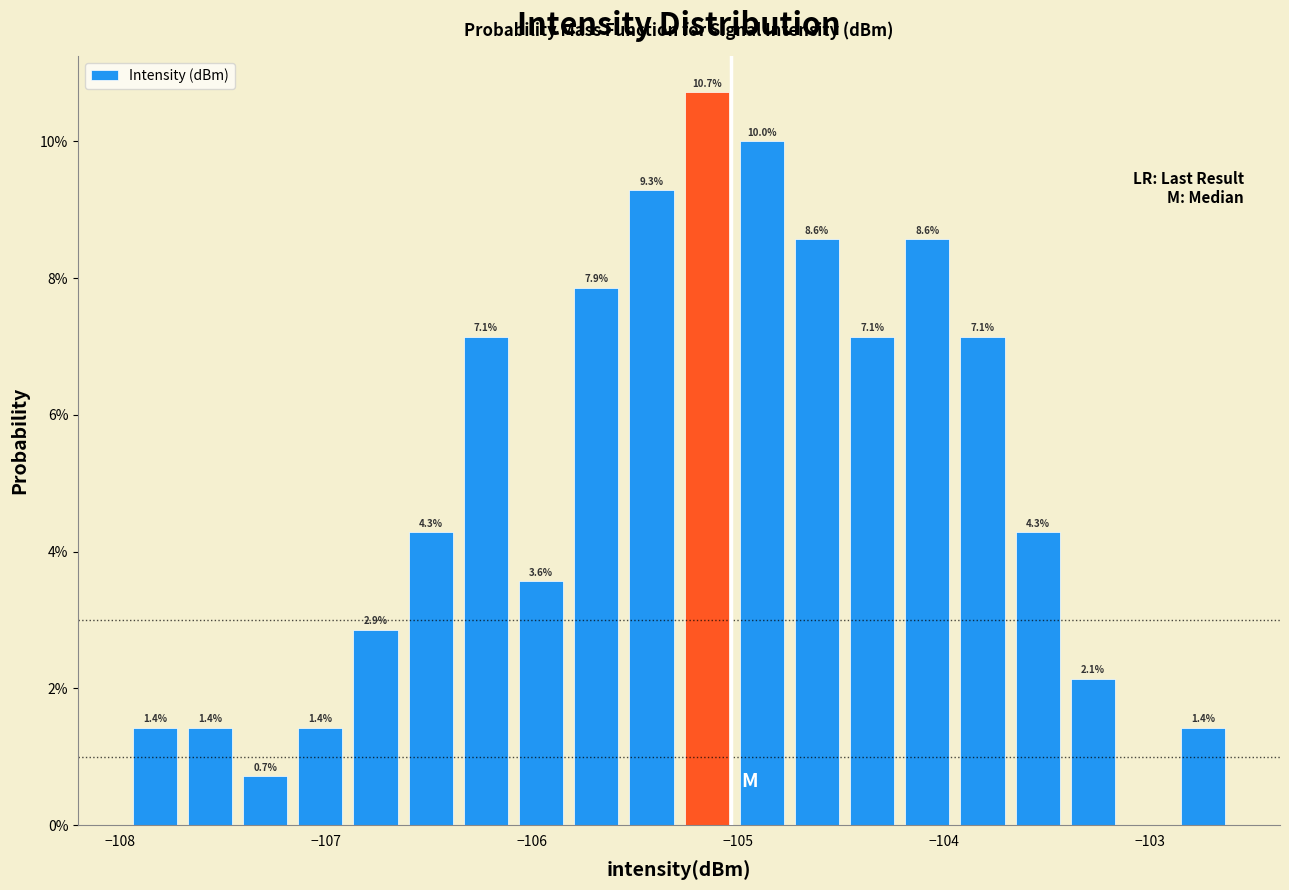

Read against the x-axis, roughly where is the centre of the tallest bar?

-105.2